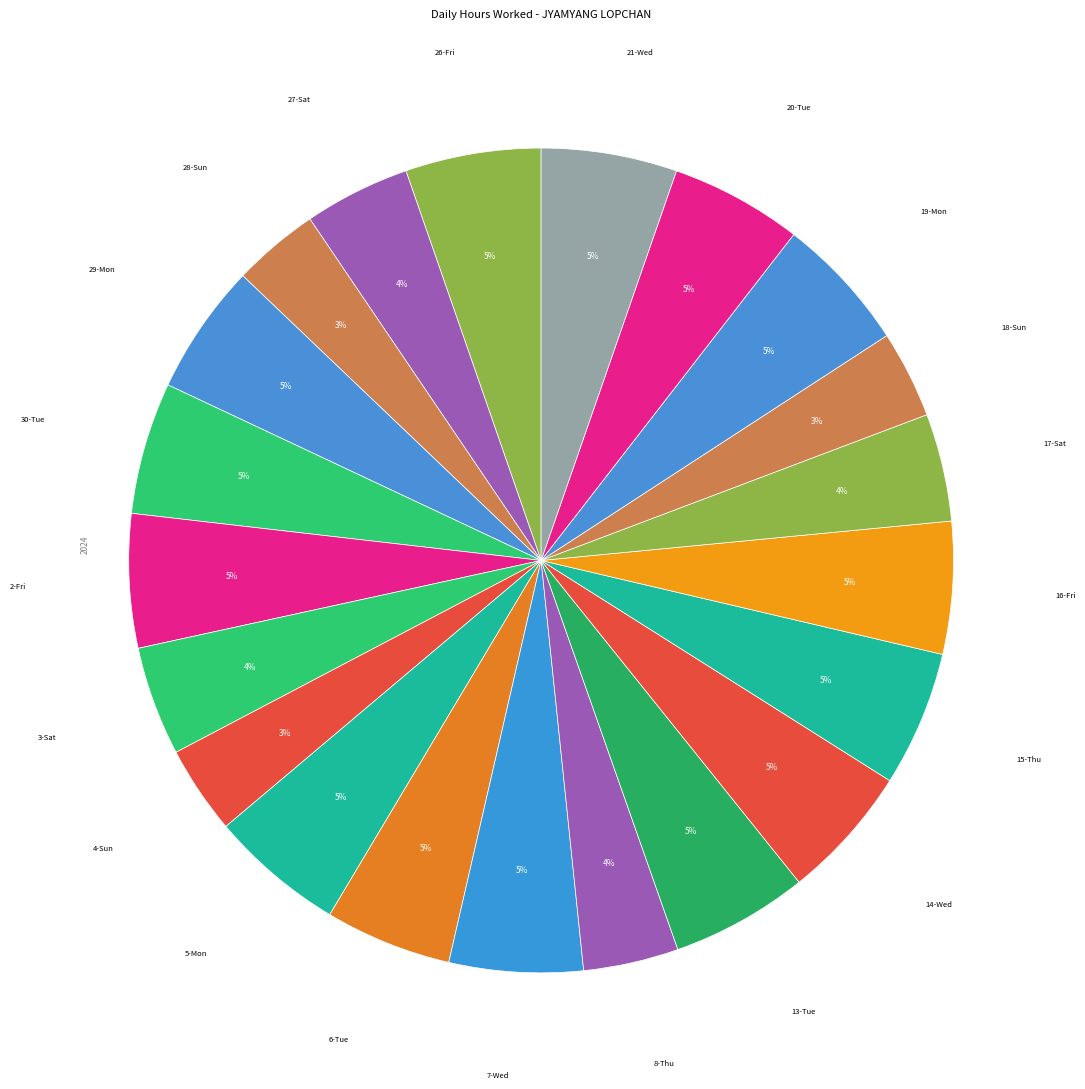

To the nearest percent, what is the average slice percentage?

5%